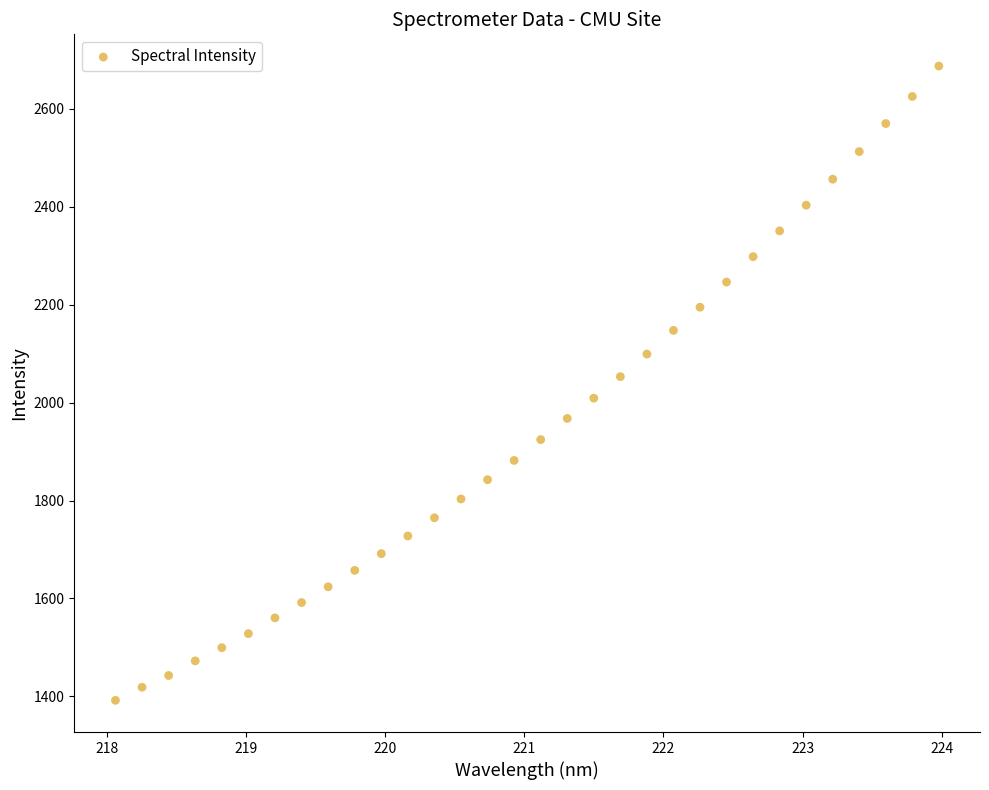

What is the range of Y values (max minus min)?

1295.2